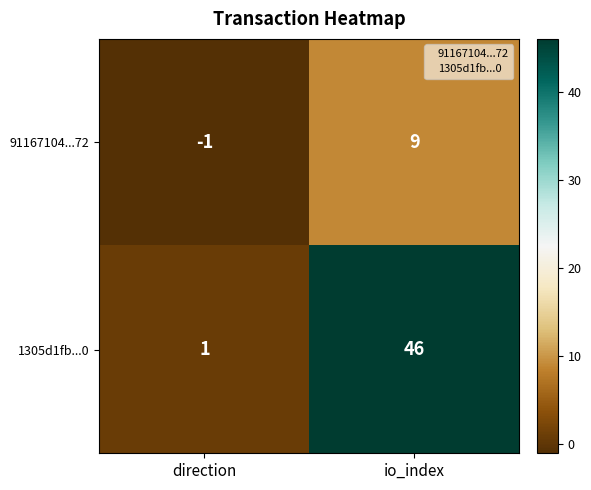

Is it true that 91167104...72 equals 9 at io_index?

True